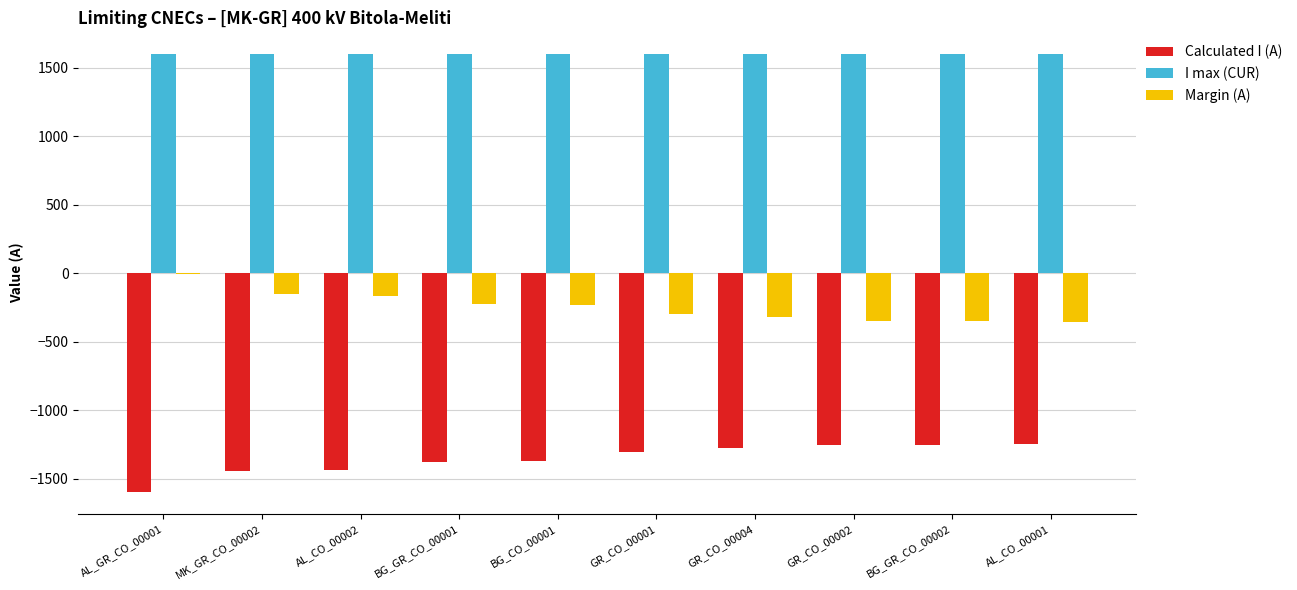

Is the value of Calculated I (A) at AL_GR_CO_00001 greater than the value of I max (CUR) at AL_GR_CO_00001?

No